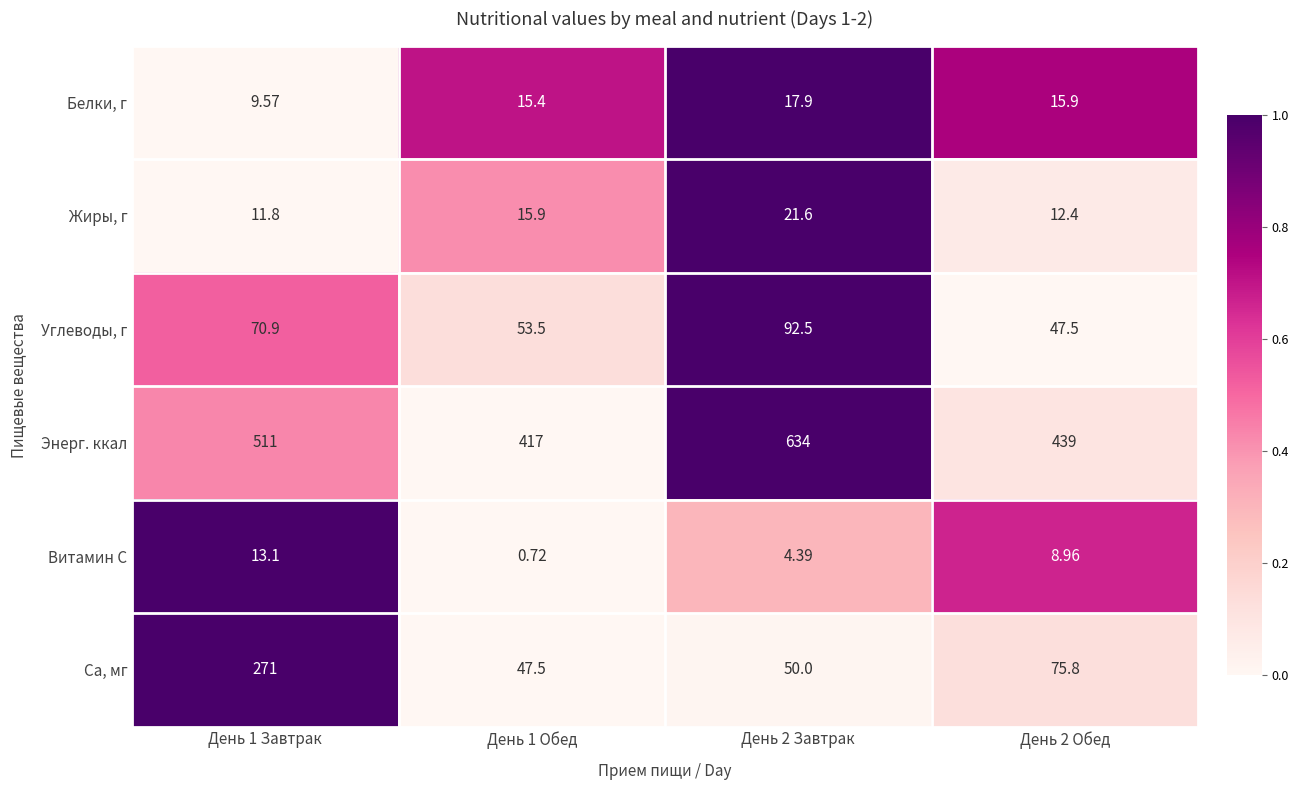

What is the greatest value displayed?

634.0